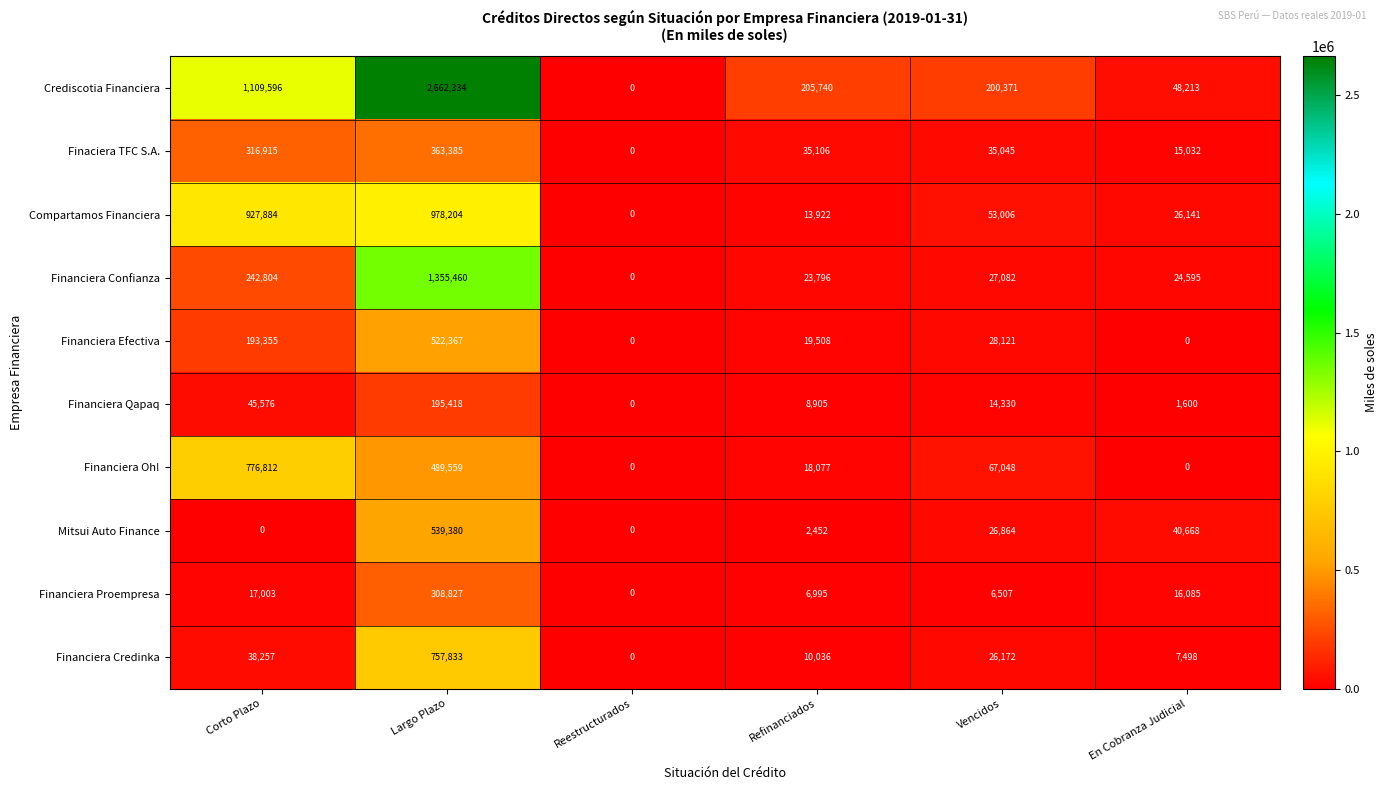

What is the maximum value shown in the chart?

2662334